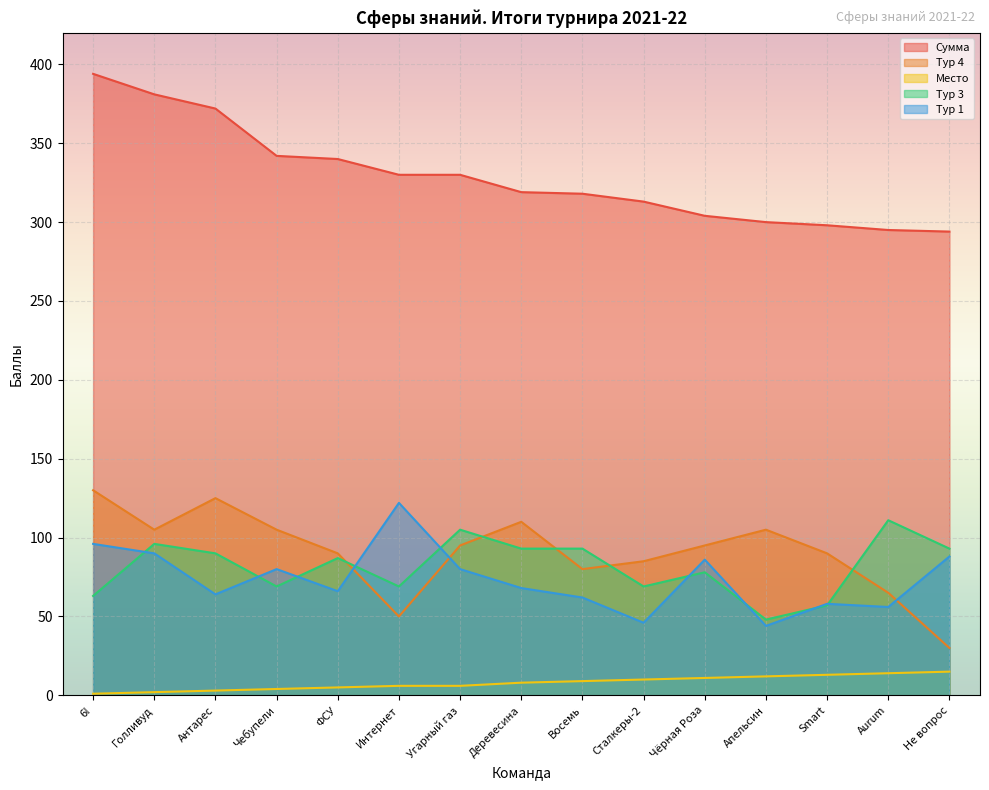

What is the lowest value of the Тур 4 series?

30